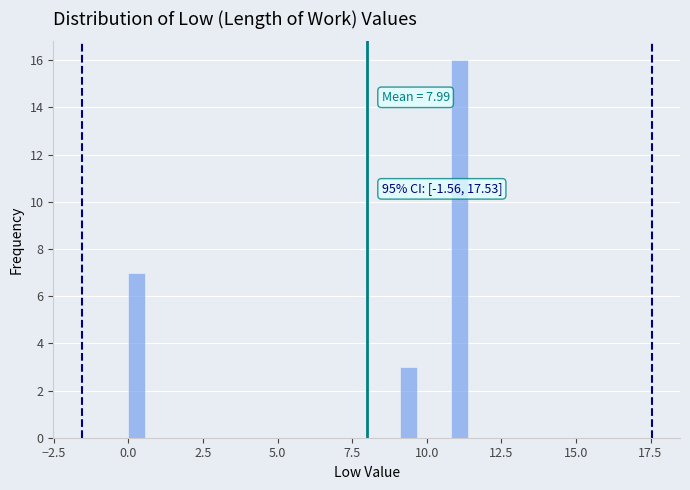

Around what value on the x-axis is the tallest bar? Give the approximate position of its centre, as read against the axis.

11.0